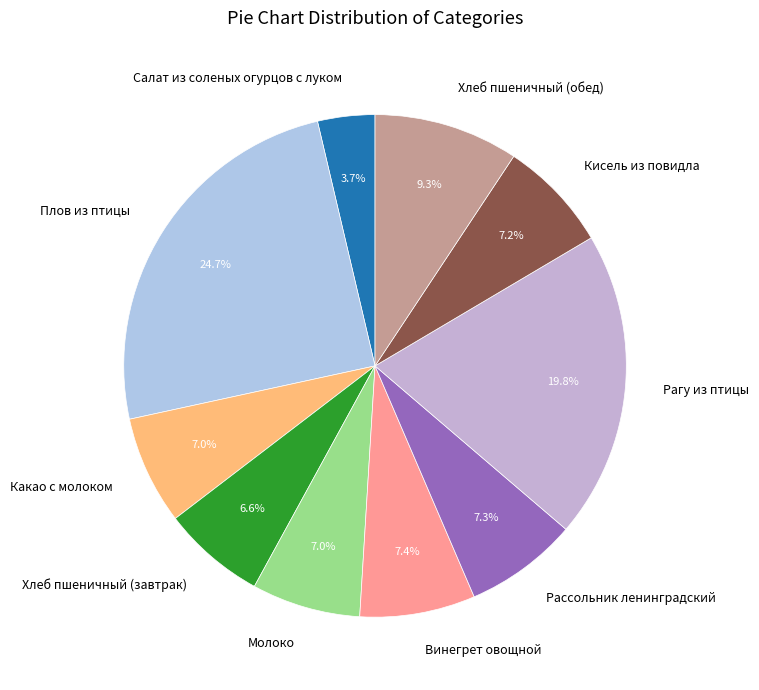

Which category has the biggest portion of the pie?

Плов из птицы